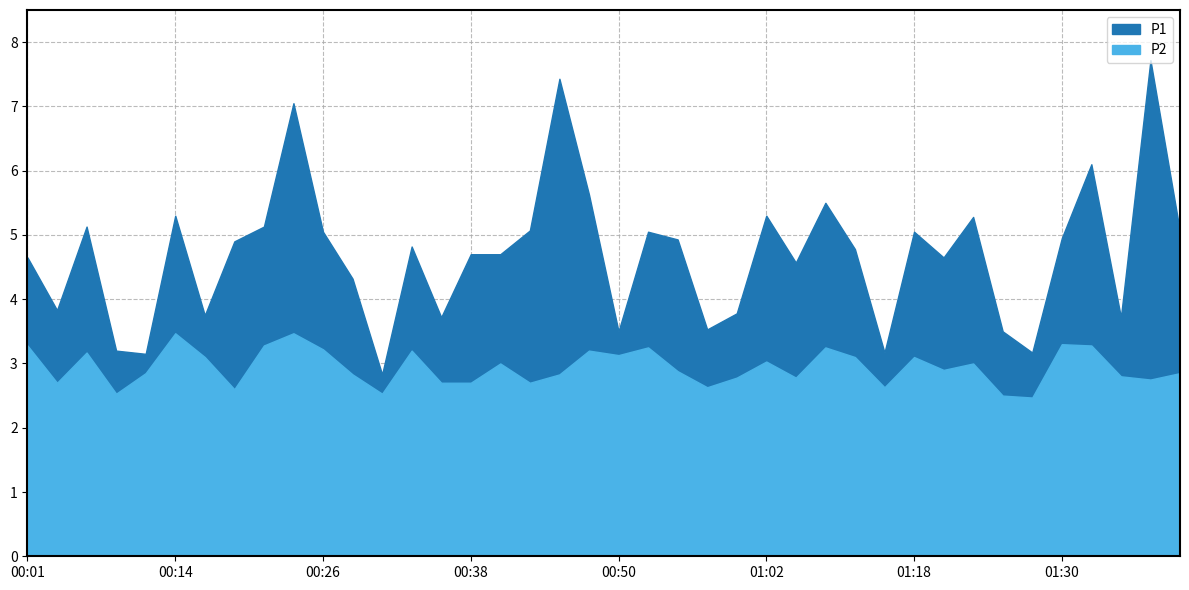

True or false: P2 and P1 cross at least once.

False